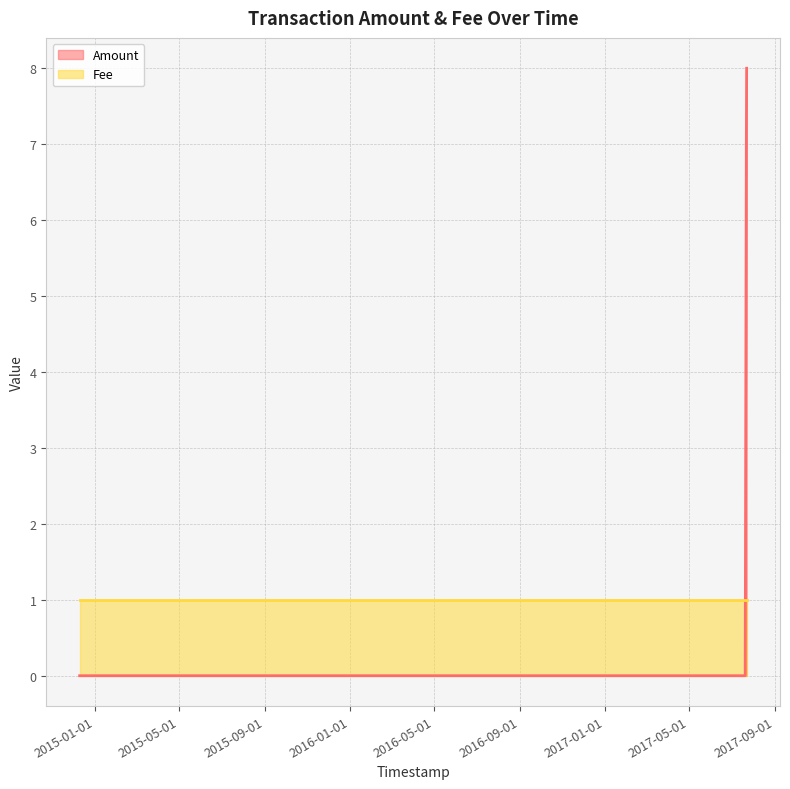

Reading left to right, extract all data points from this chart.

0	0	0	7	8